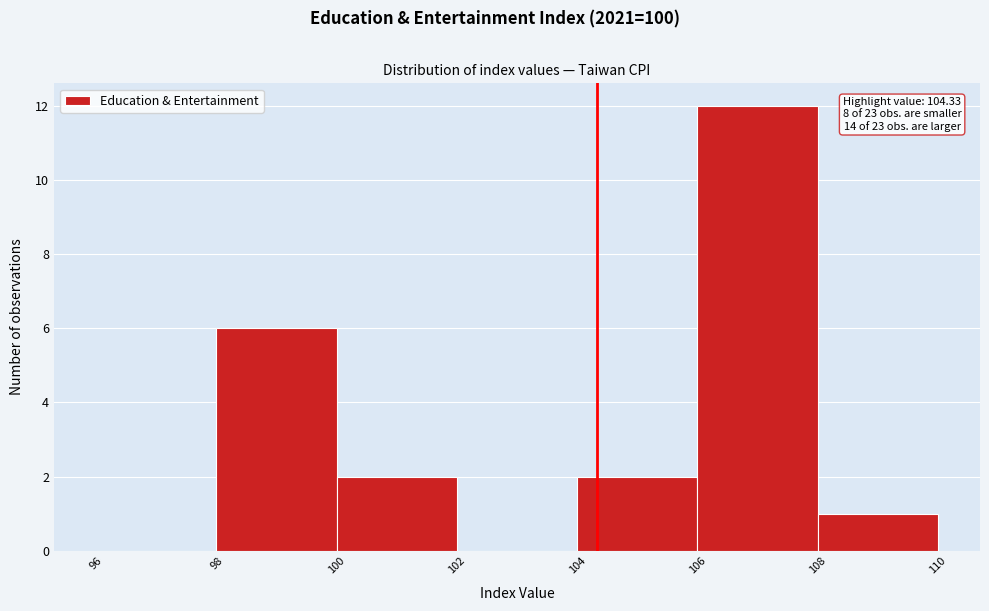

Over which range of the x-axis is the bar tallest?

106 to 108